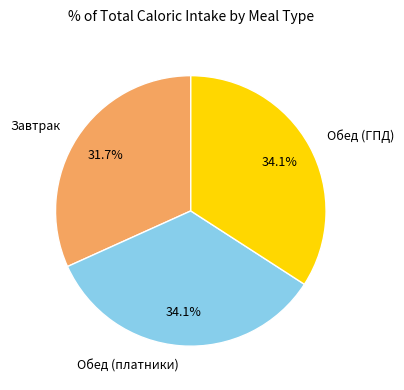

What is the smallest slice in the pie chart?

Завтрак